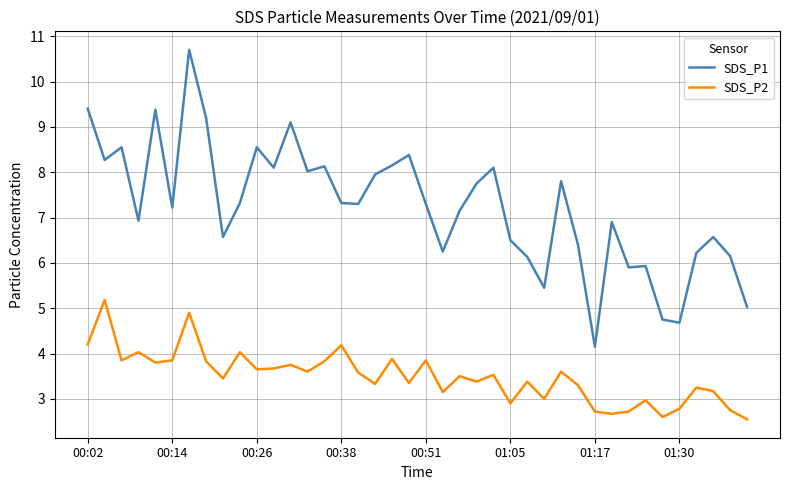

What is the maximum value shown in the chart?

10.7